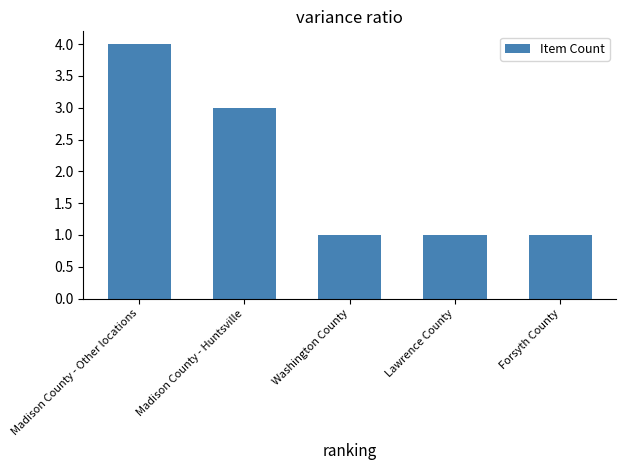

How many bars are there in total?

5